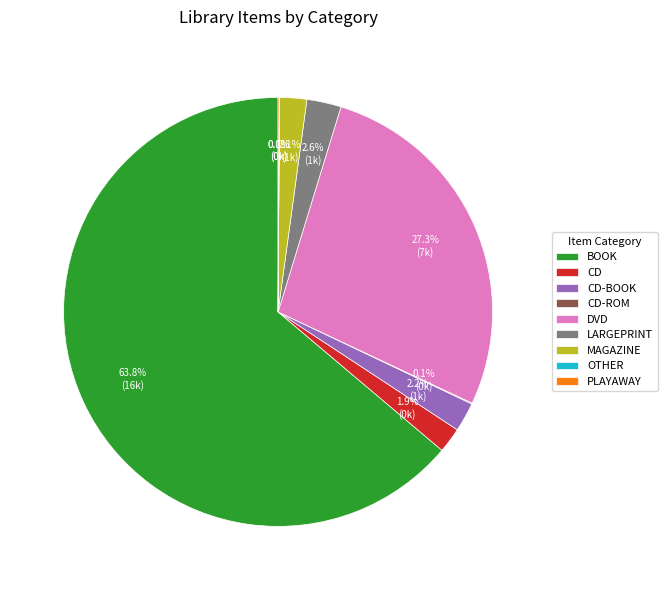

Does CD account for over 50% of the chart?

No